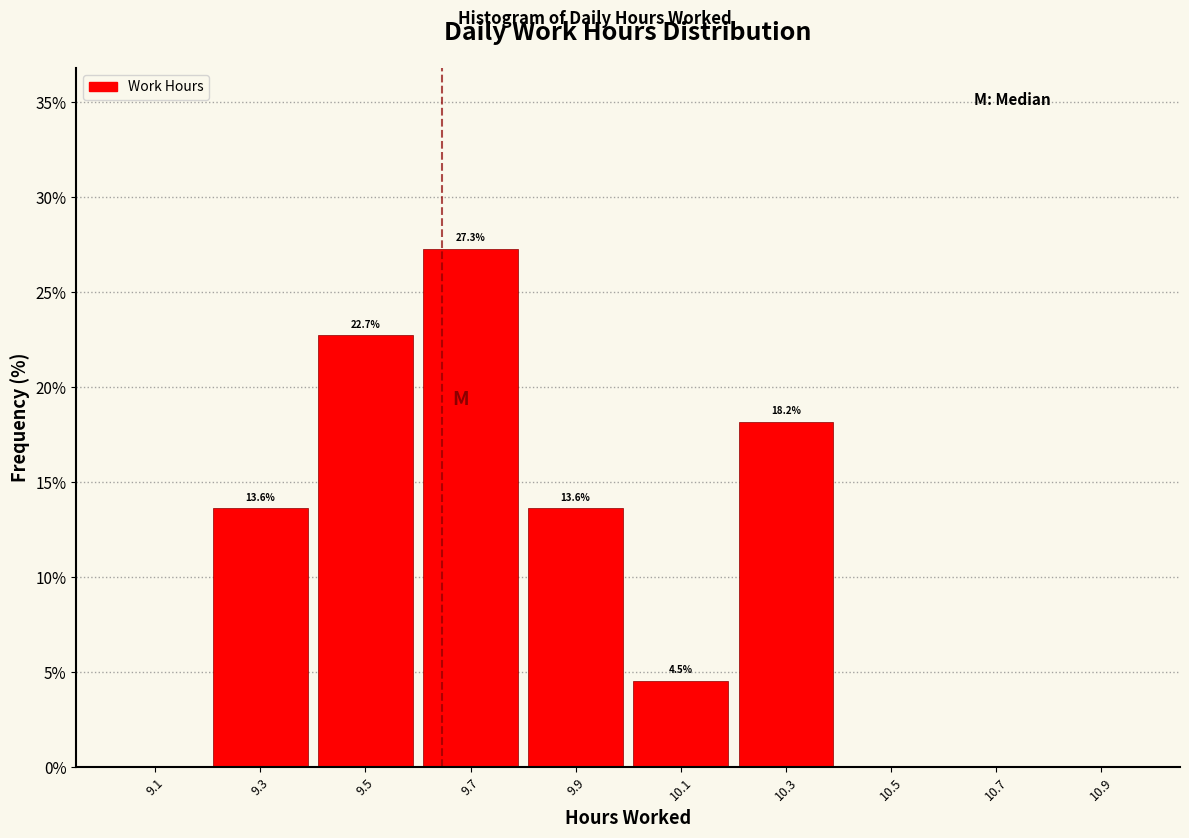

Which range on the x-axis has the tallest bar?

9.6 to 9.8